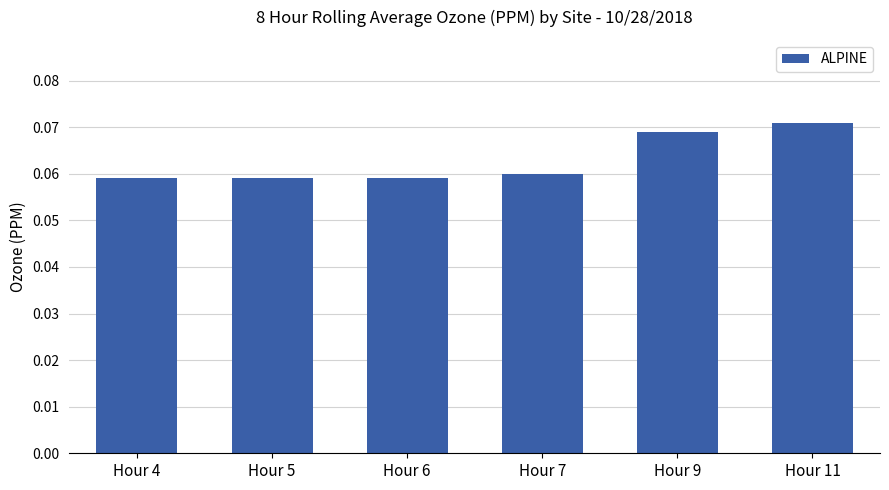

Which has a higher value, Hour 5 or Hour 9?

Hour 9